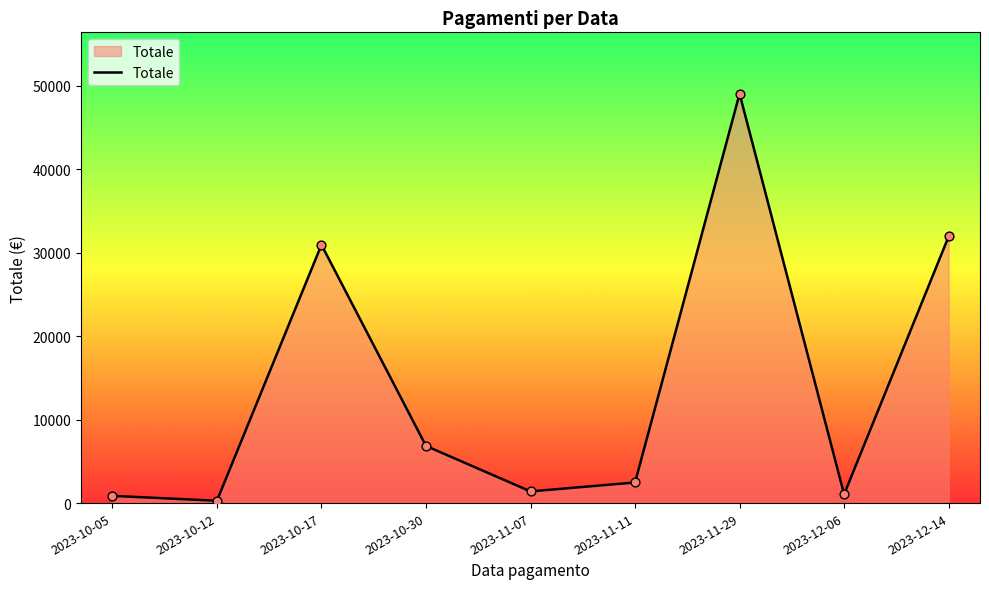

What is the ratio of the value at 2023-10-05 to the value at 2023-11-07?

0.6